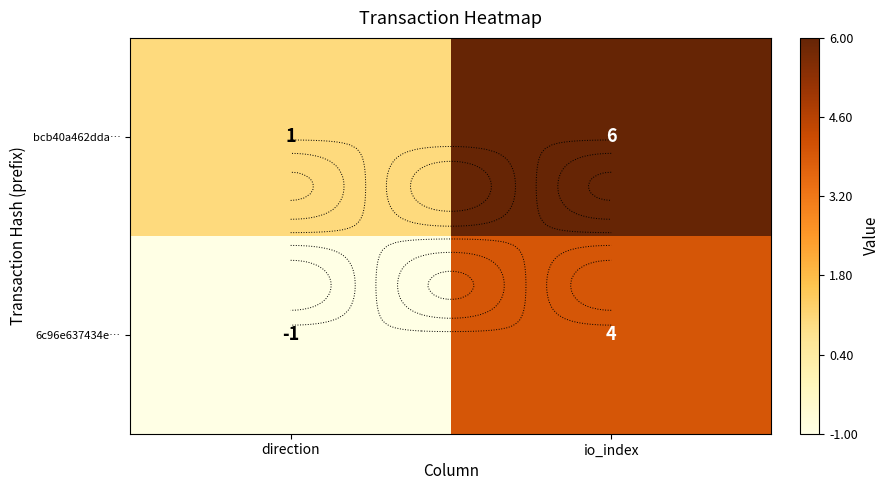

What is the difference between the maximum and minimum values in the bcb40a462dda… series?

5